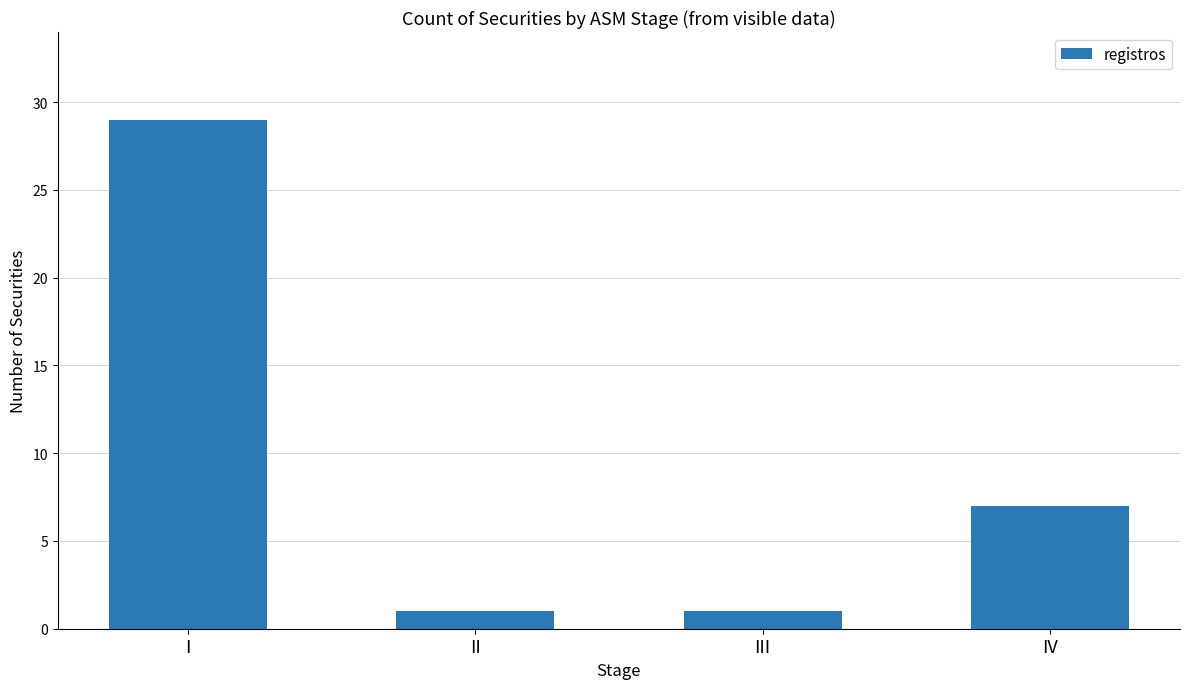

What is the ratio of the value at IV to the value at I?

0.2